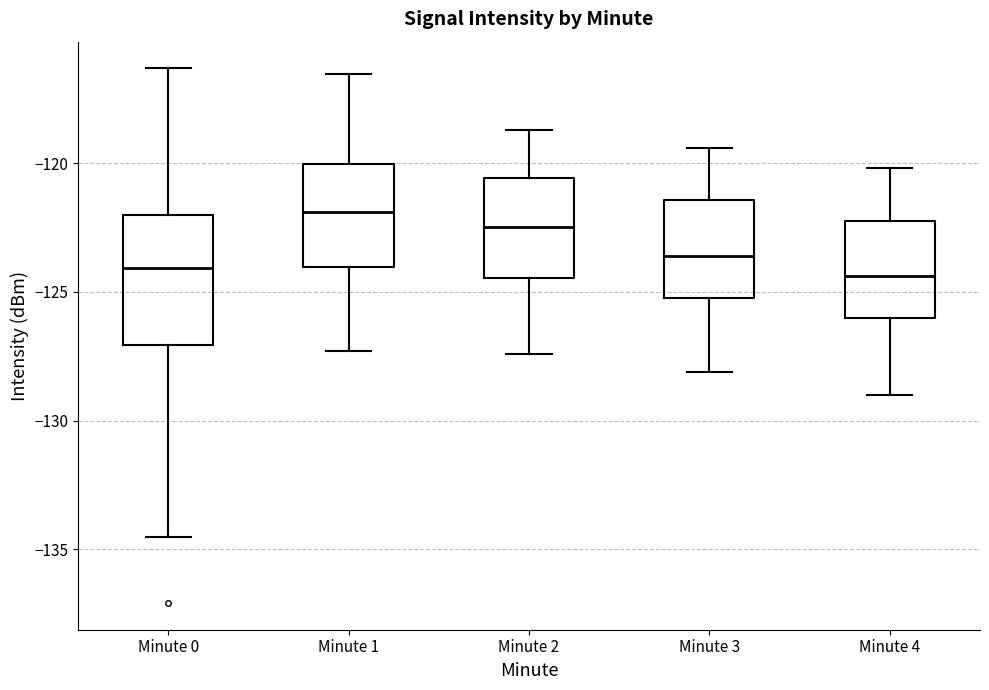

Comparing the boxes themselves (not the whiskers), which one is the tallest?

Minute 0